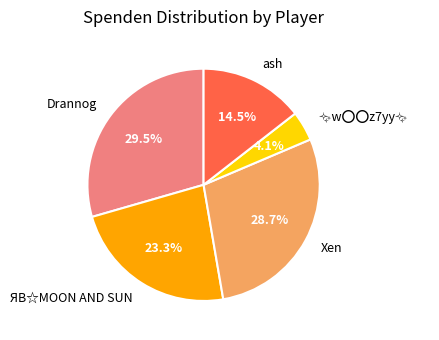

Is it true that ЯB☆MOON AND SUN is 23% of the pie?

True